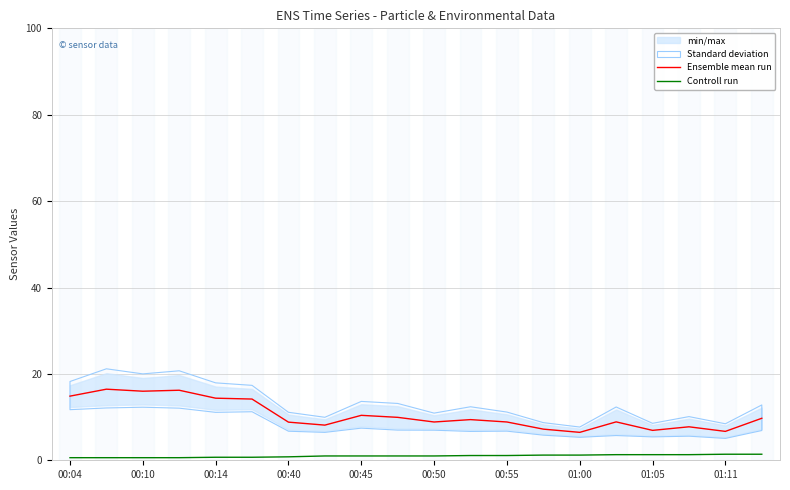

What is the minimum value for Ensemble mean run?

6.5